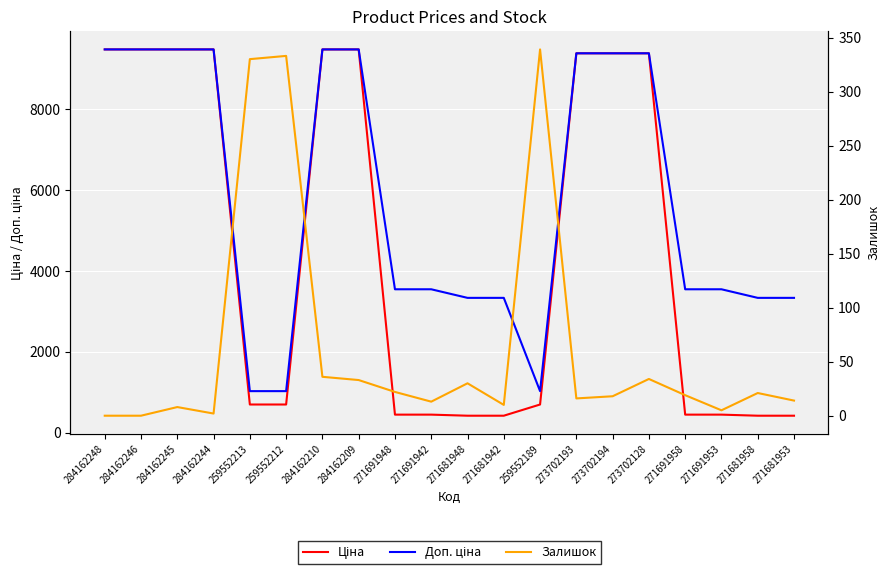

What is the sum of the Ціна values at 284162244 and 284162245?

18960.1